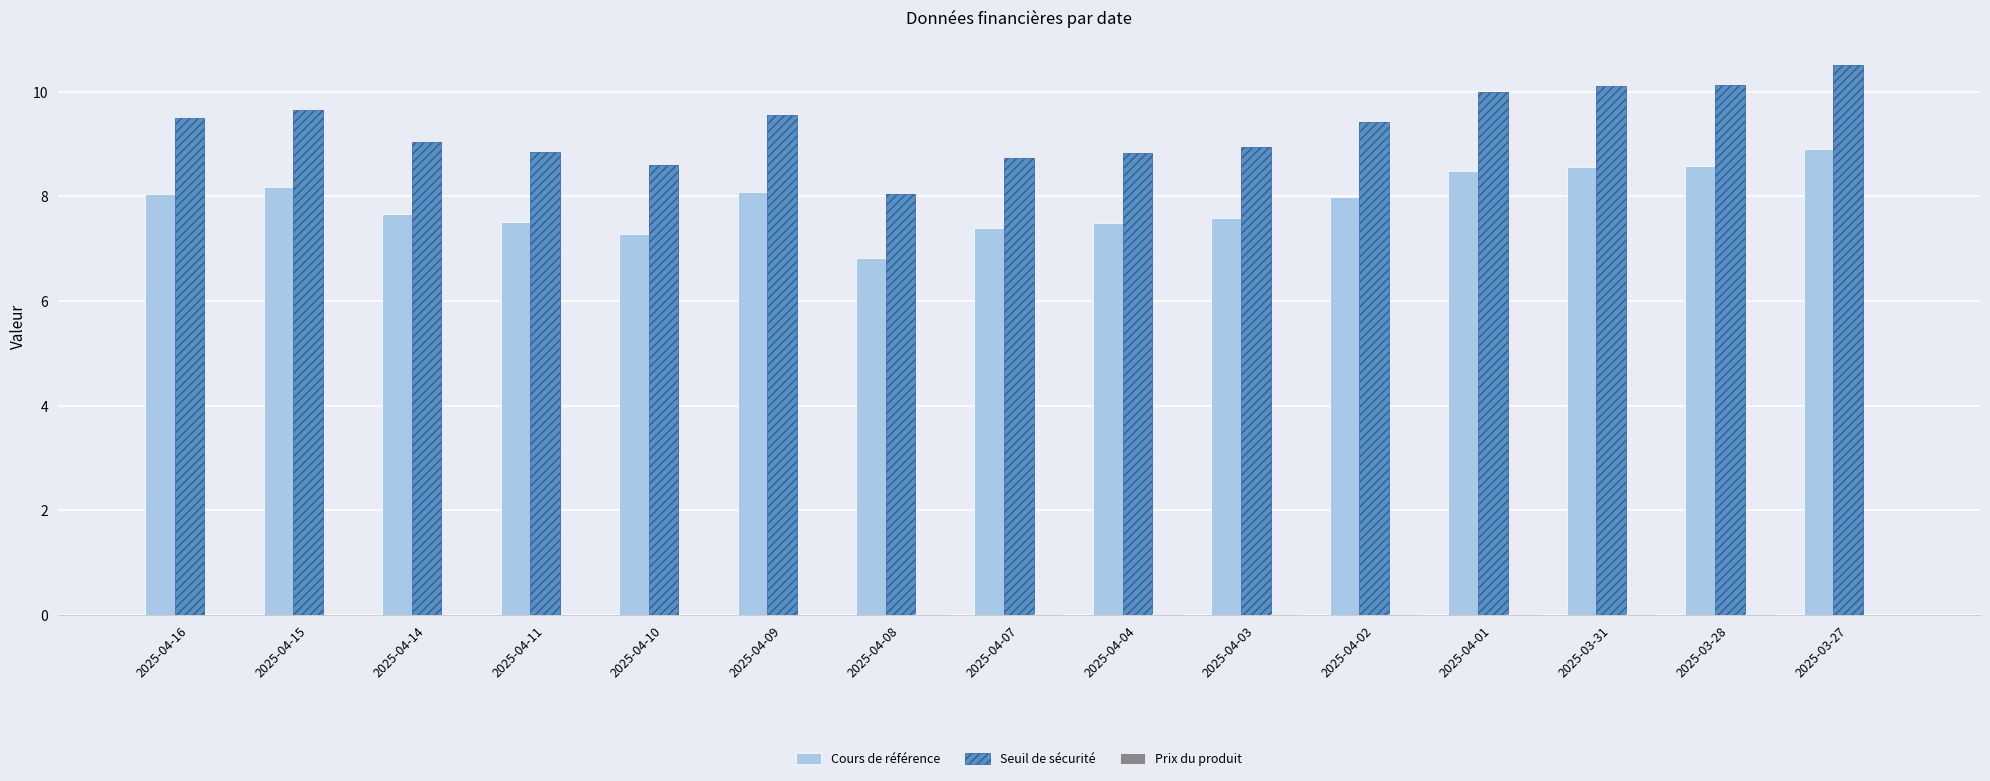

What is the maximum value shown in the chart?

10.5